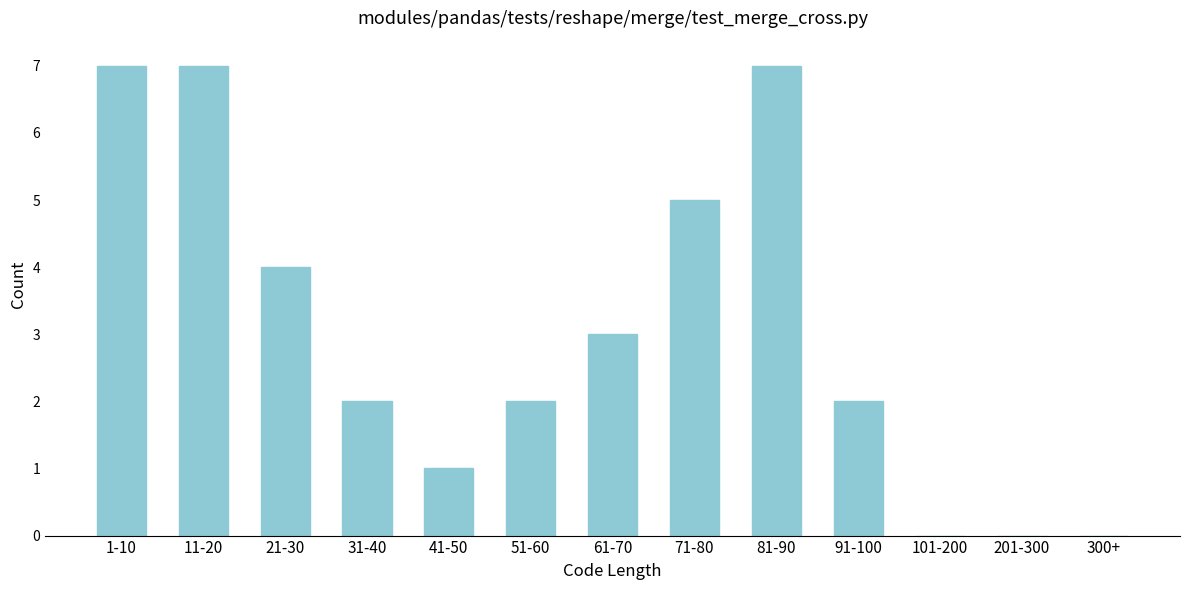

Reading right to left, transcribe all the data shown in this chart.

300+=0	201-300=0	101-200=0	91-100=2	81-90=7	71-80=5	61-70=3	51-60=2	41-50=1	31-40=2	21-30=4	11-20=7	1-10=7